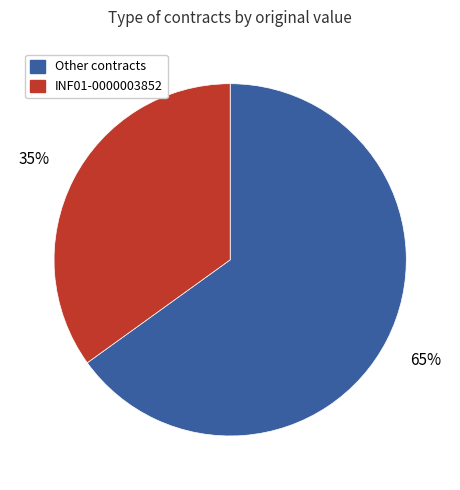

To the nearest percent, what is the difference between the largest and smallest slice percentages?

30%